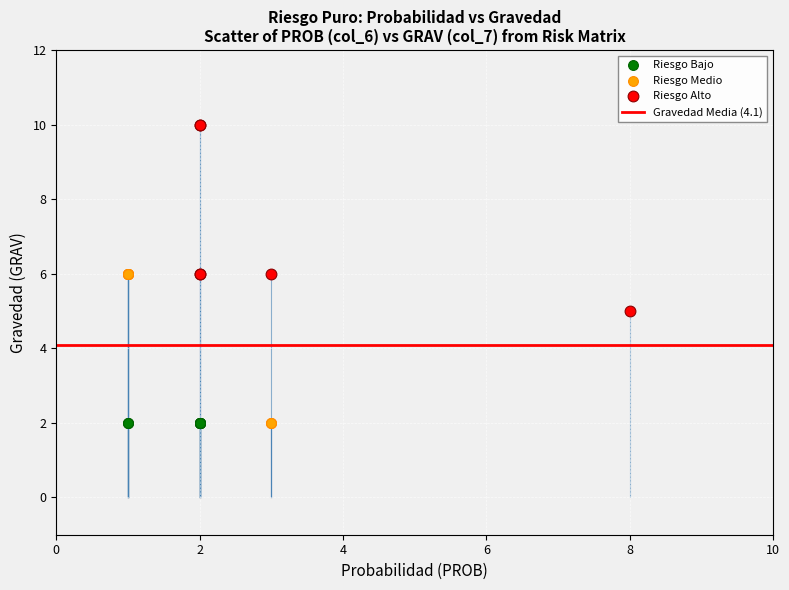

Which series reaches the maximum Y coordinate?

Riesgo Alto